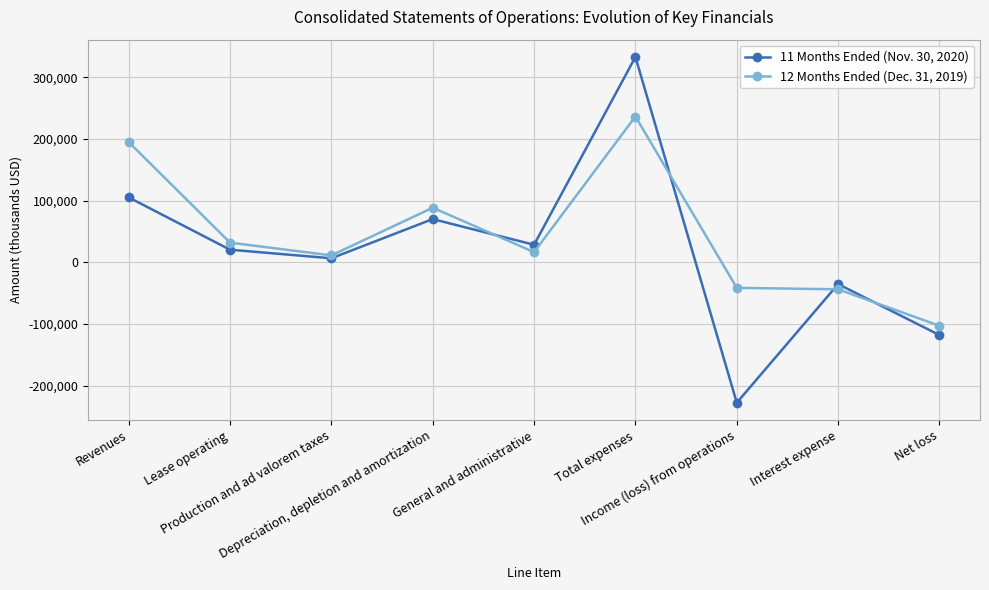

Which category has the highest value across all series?

Total expenses